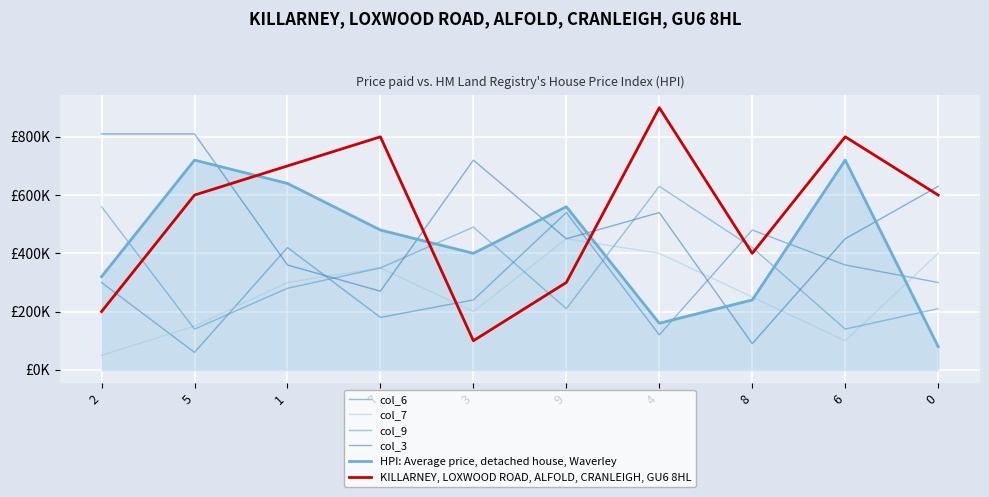

Is the value of HPI: Average price, detached house, Waverley at 2 greater than the value of col_6 at 3?

Yes